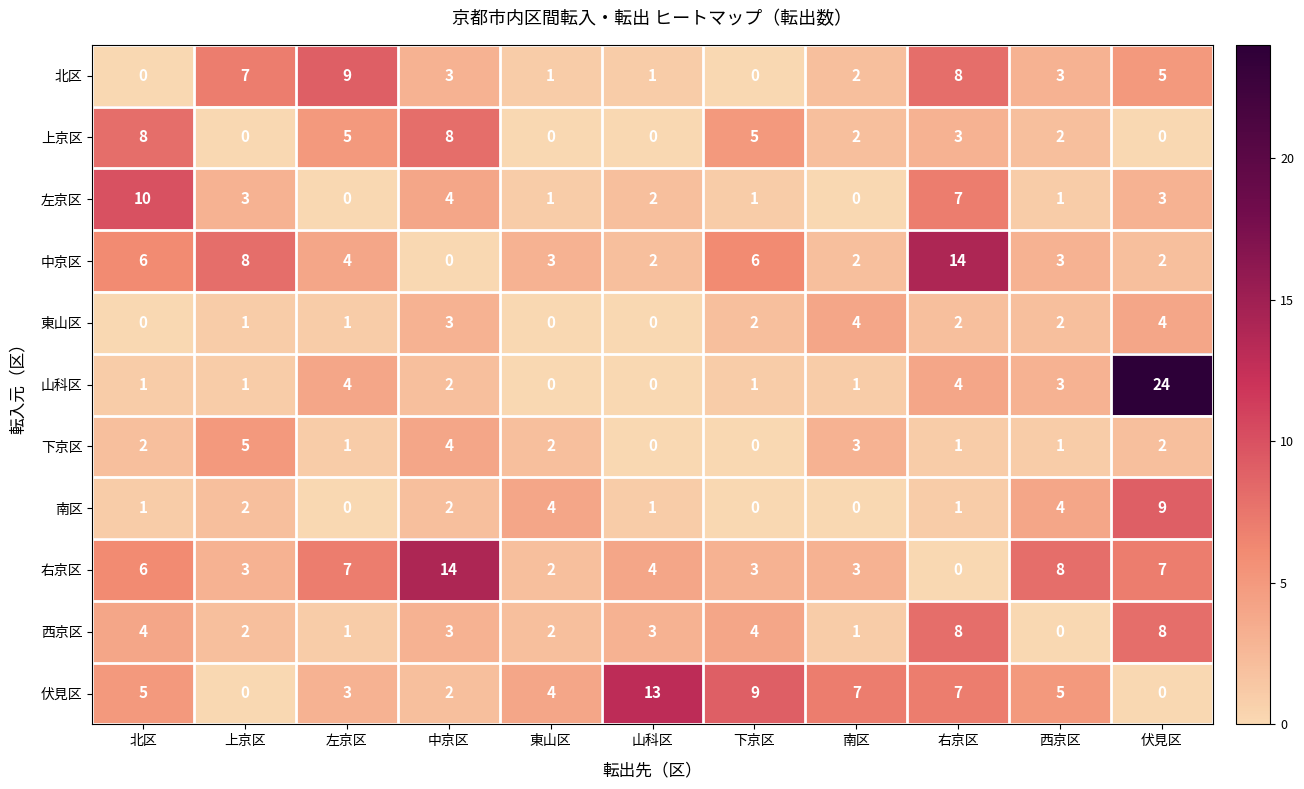

How many 左京区 values are between 1 and 4?

7